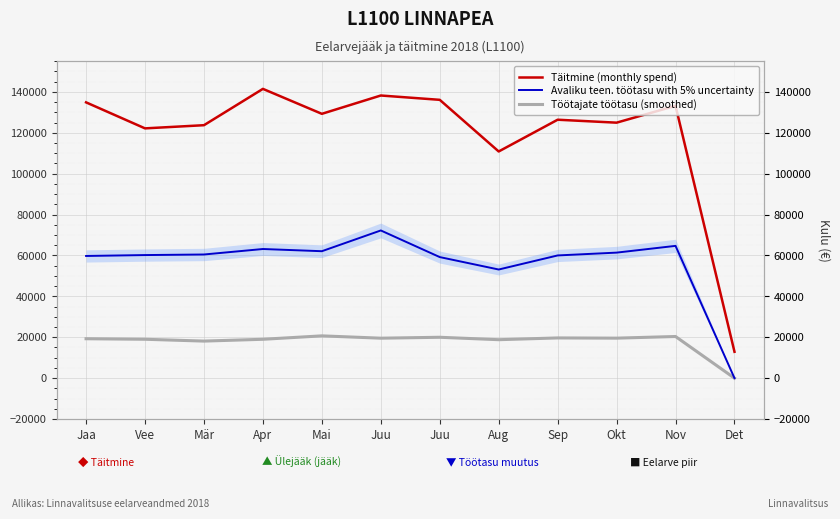

The value of Täitmine (monthly spend) at Vee is 122150.5. True or false?

True